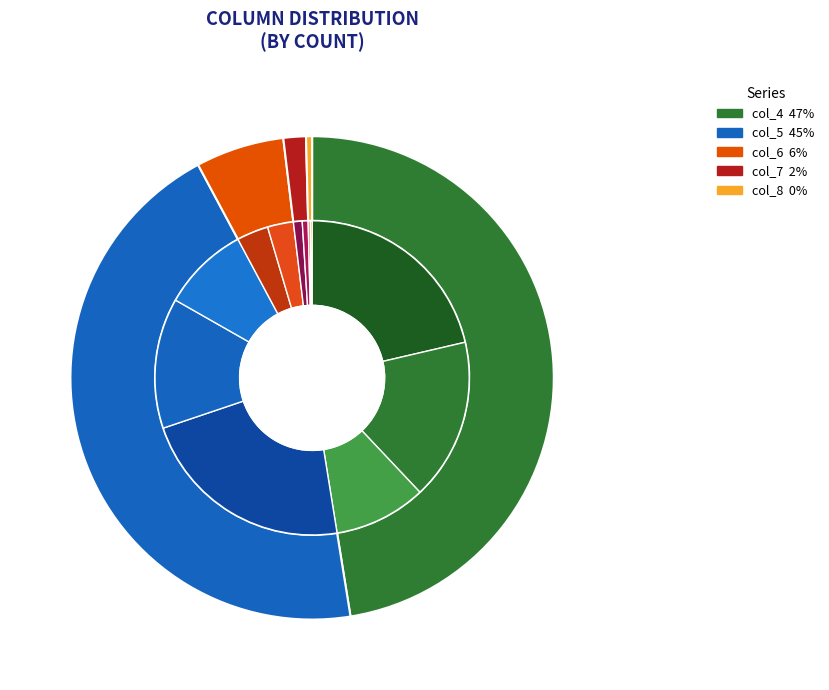

Does 5 account for over 50% of the chart?

No